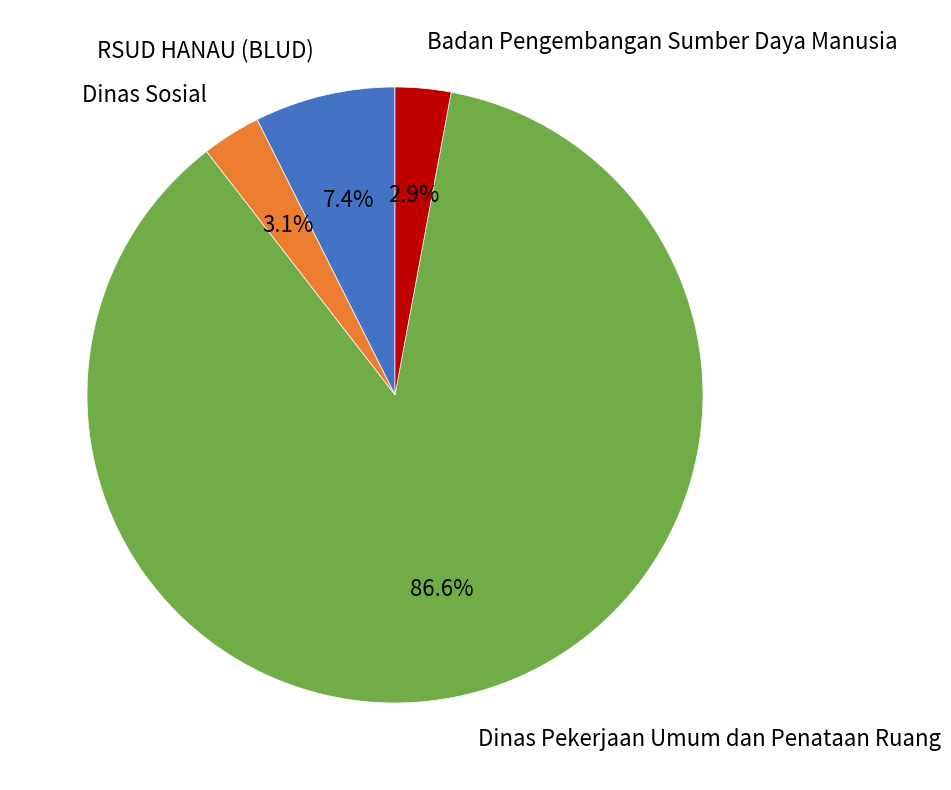

How many segments does this pie chart have?

4